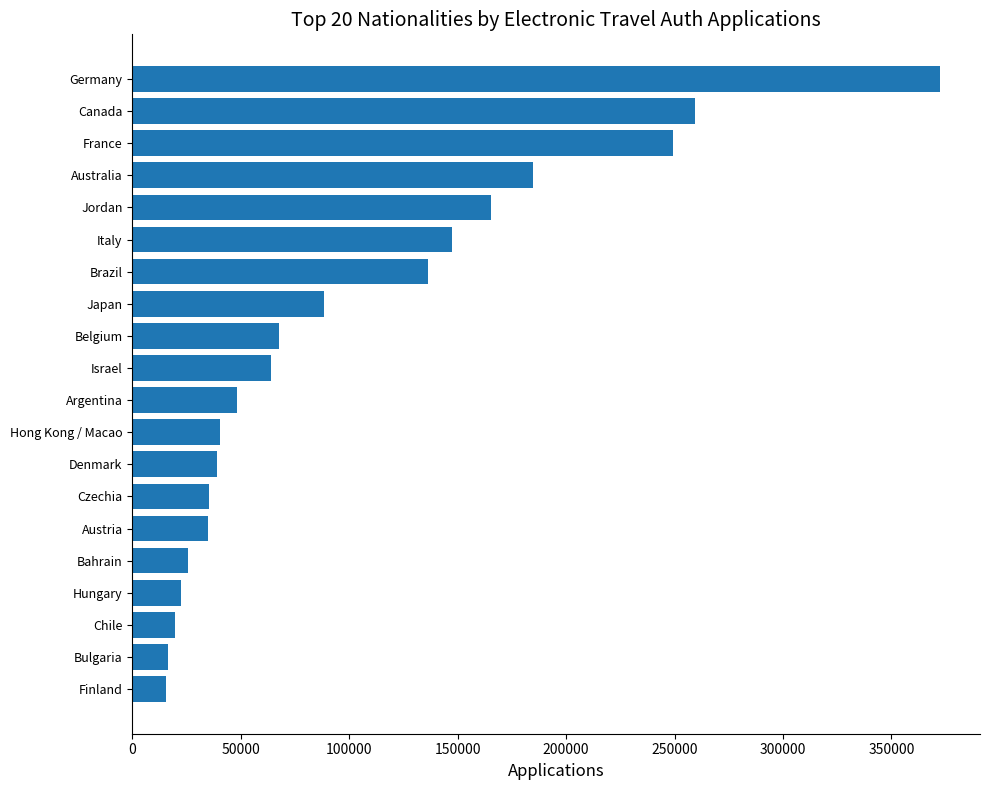

How many values are below 63789?

10